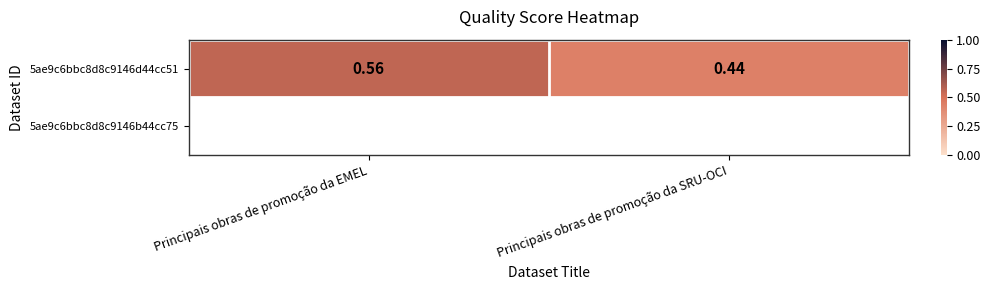

Rank the categories by value from lowest to highest.

Principais obras de promoção da SRU-OCI, Principais obras de promoção da EMEL